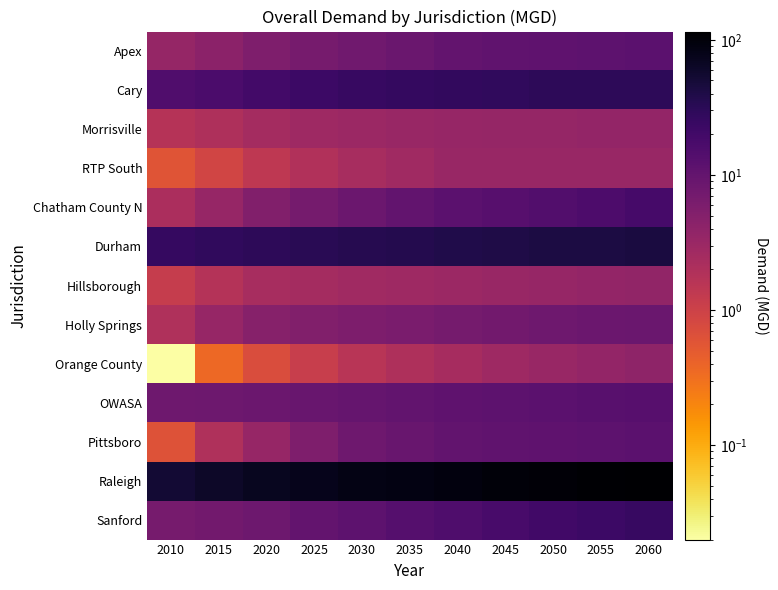

How many distinct data groups are displayed?

13